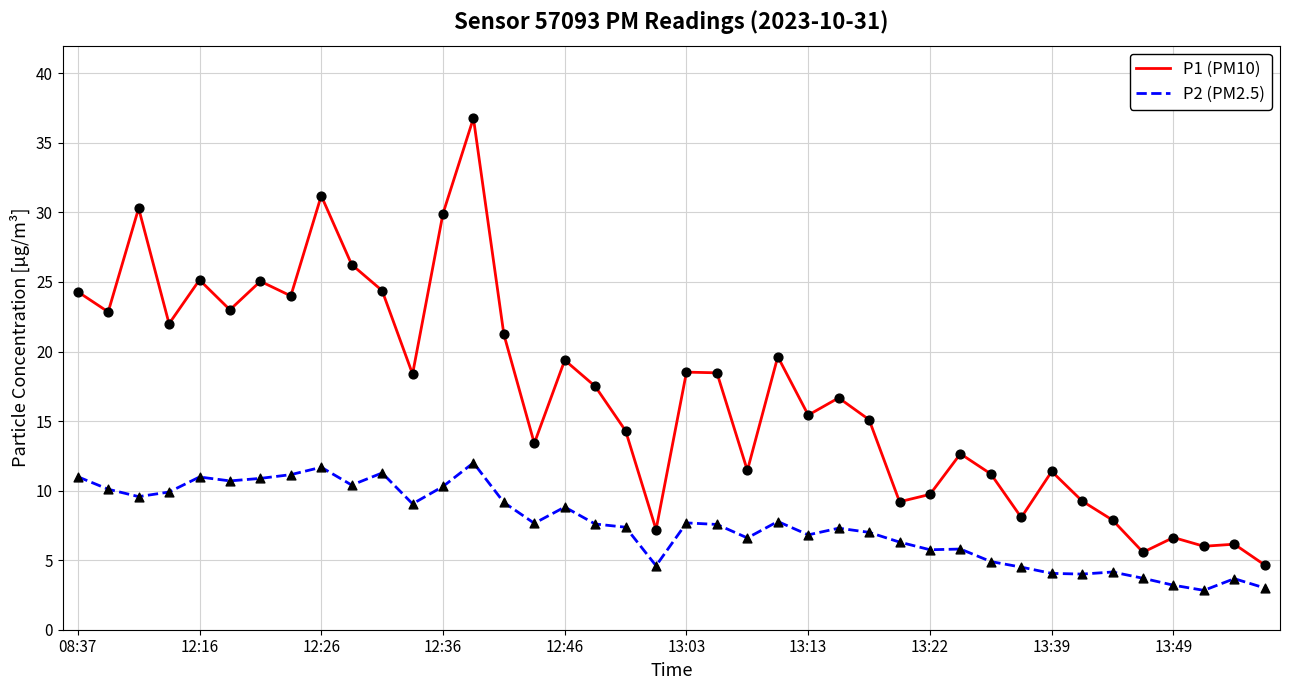

True or false: P1 (PM10) and P2 (PM2.5) cross at least once.

False